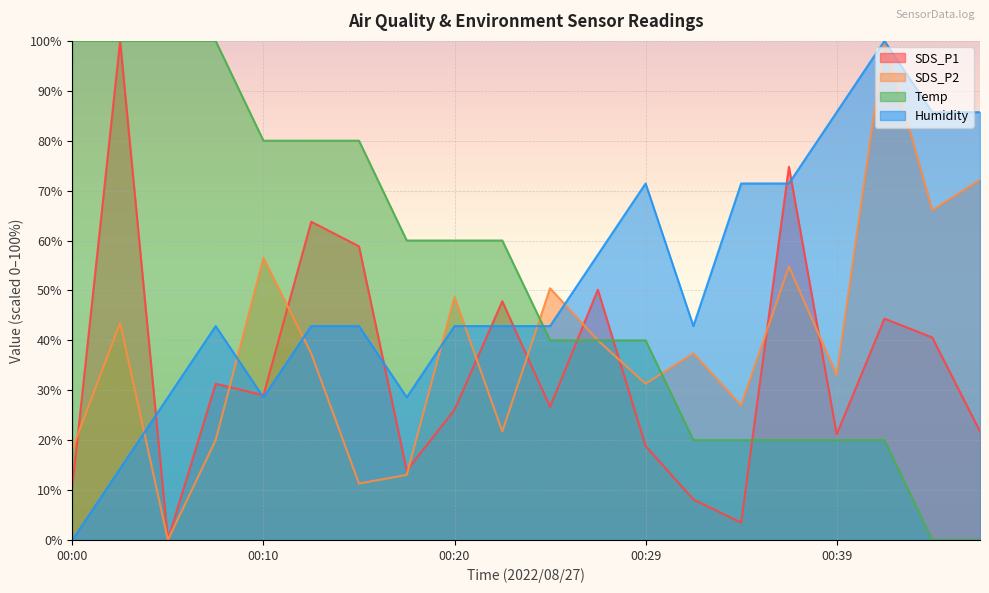

What is the difference between the SDS_P2 values at 00:20 and 00:39?

15.7